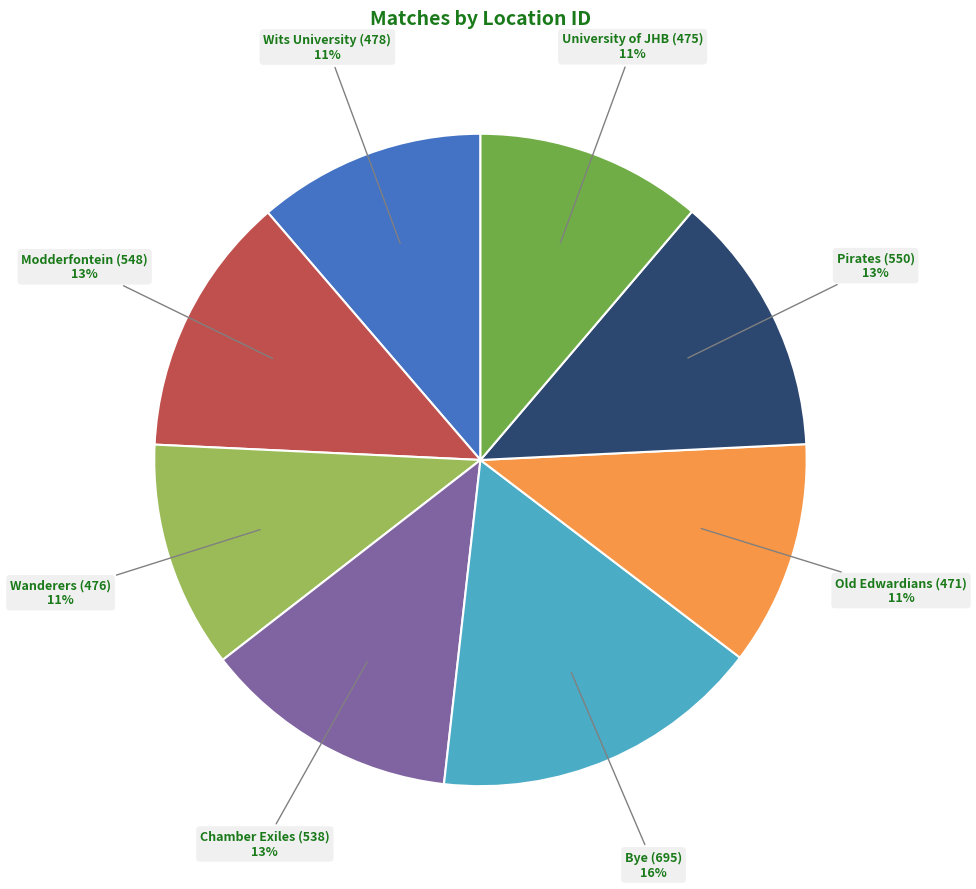

To the nearest percent, what is the difference between the largest and smallest slice percentages?

5%